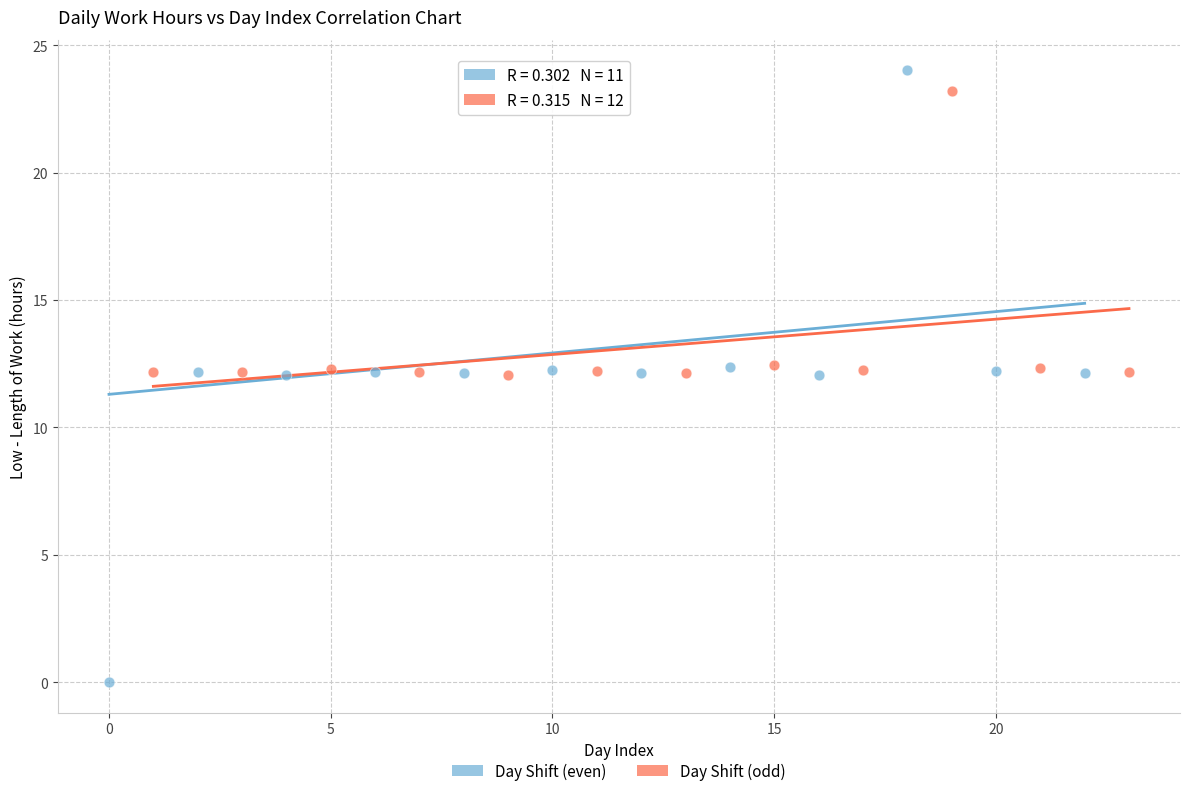

Which series contains the lowest Y value?

Day Shift (even)